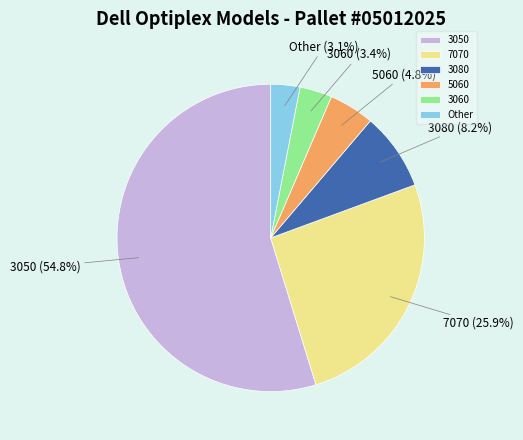

What is the ratio of the value at 5060 to the value at 7070?

0.2